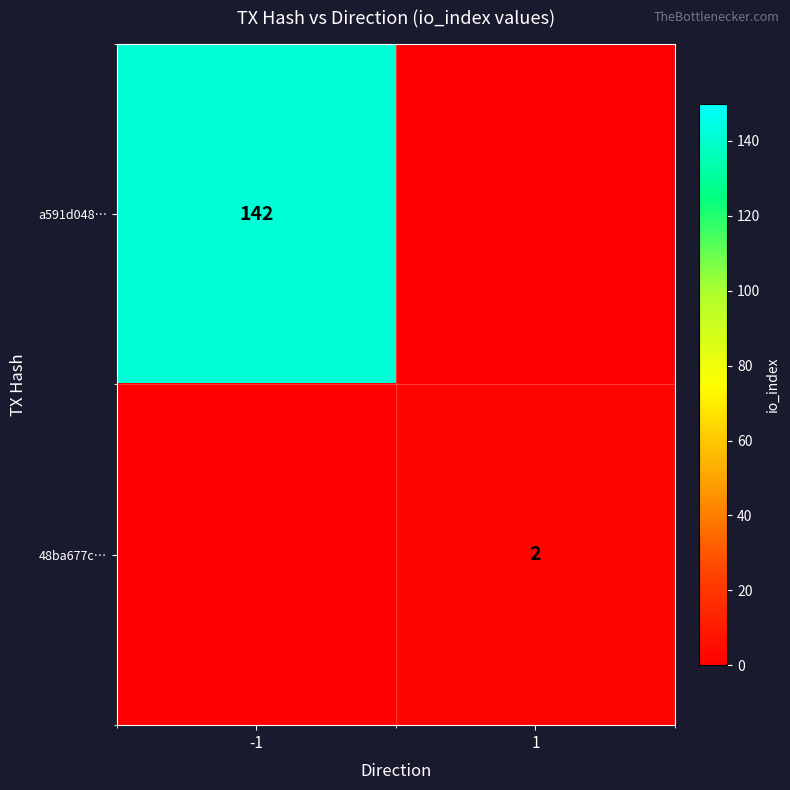

The 48ba677c… series shows 2 at 1. True or false?

True